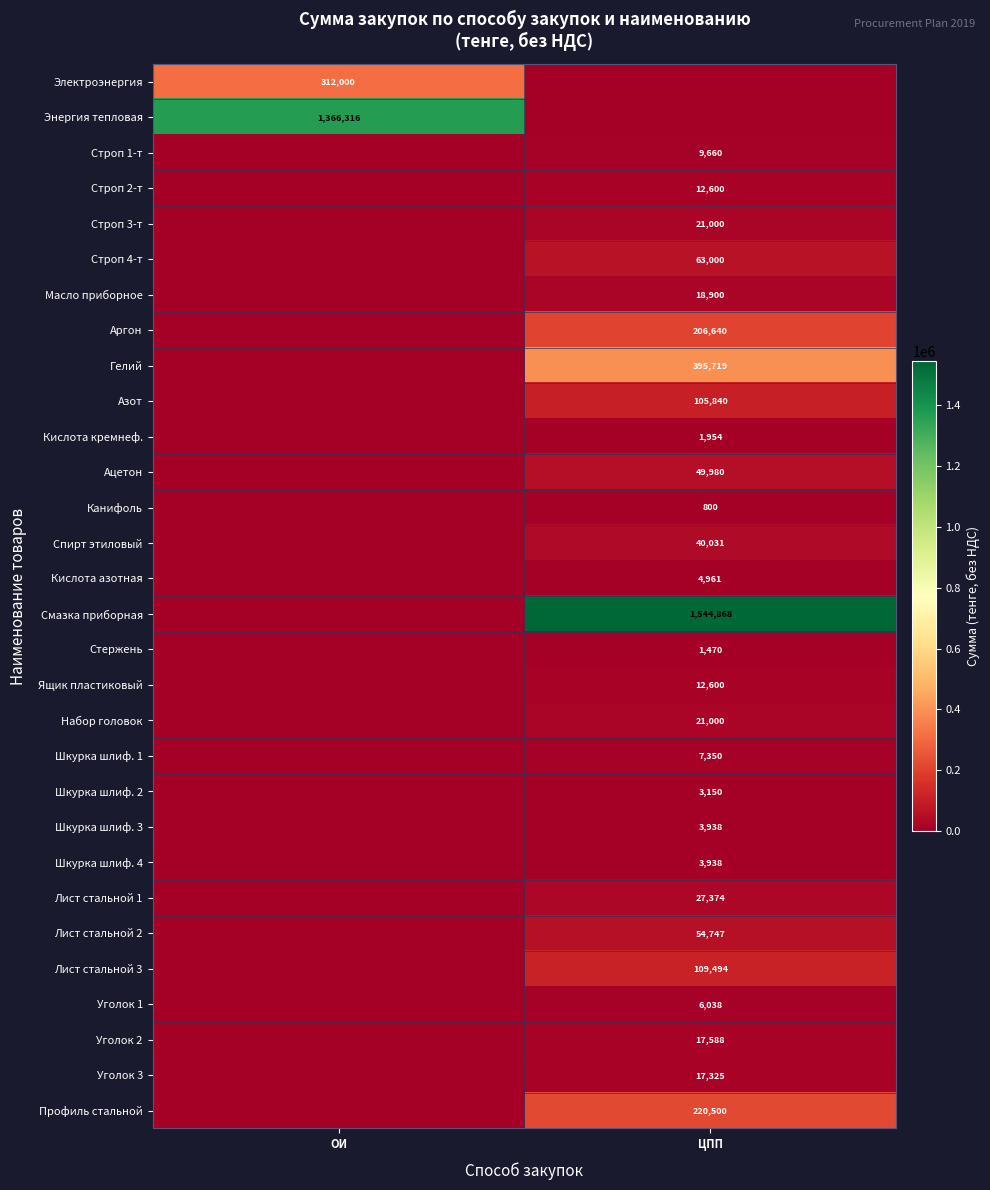

Is the value of Шкурка шлиф. 4 at ЦПП greater than the value of Кислота азотная at ЦПП?

No